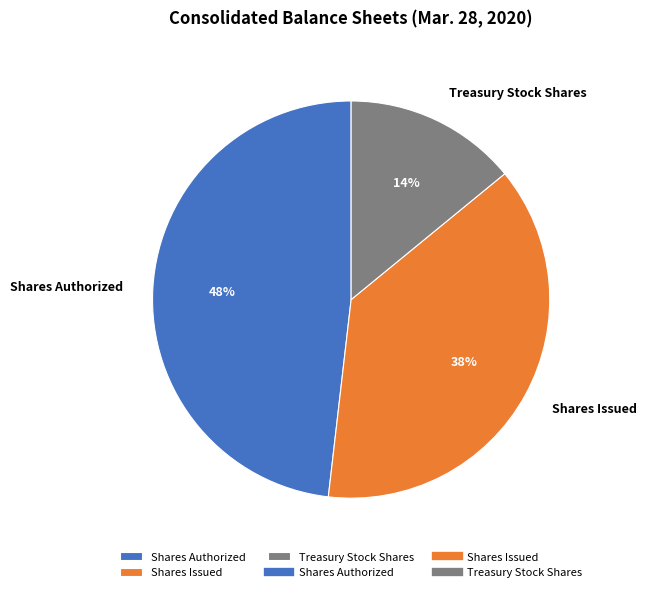

Is it true that Shares Authorized is 56% of the pie?

False